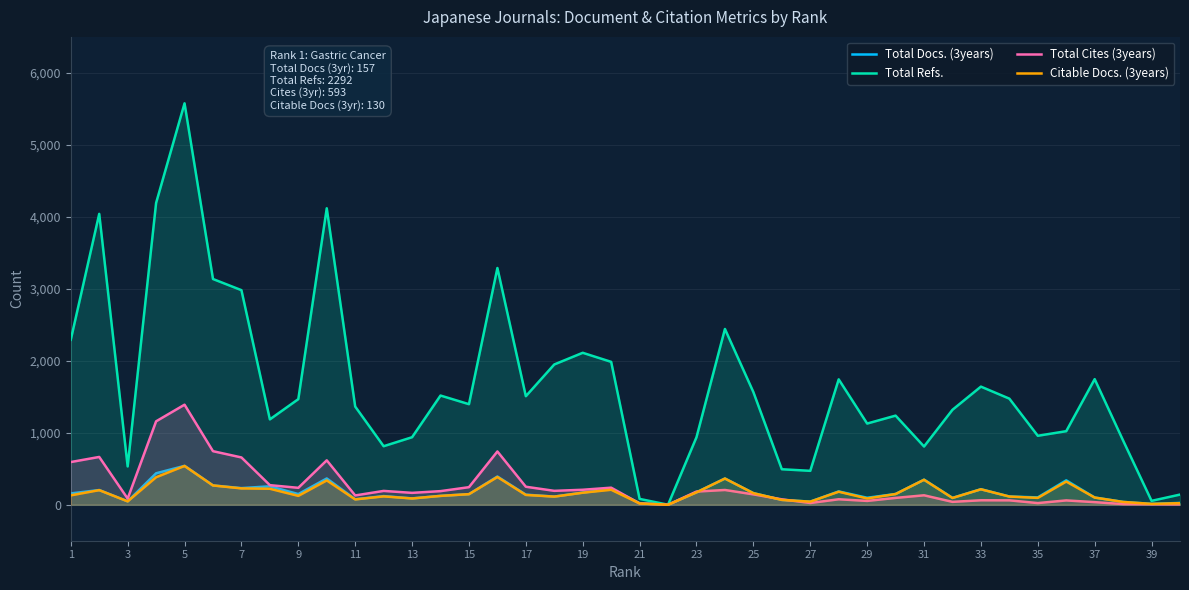

The value of Total Refs. at 23 is 1638. True or false?

False